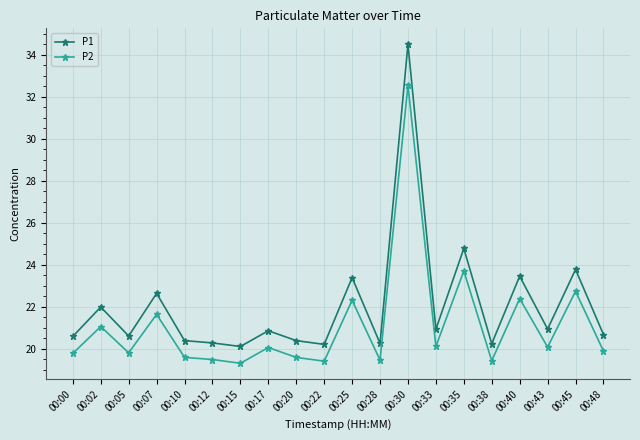

At which category is the sum across all series the highest?

00:30